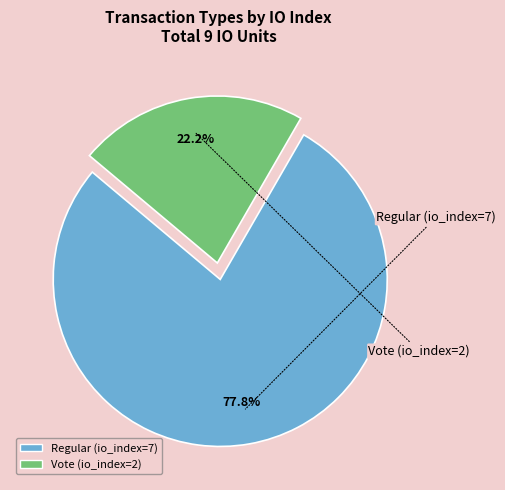

Count the number of slices in the pie.

2